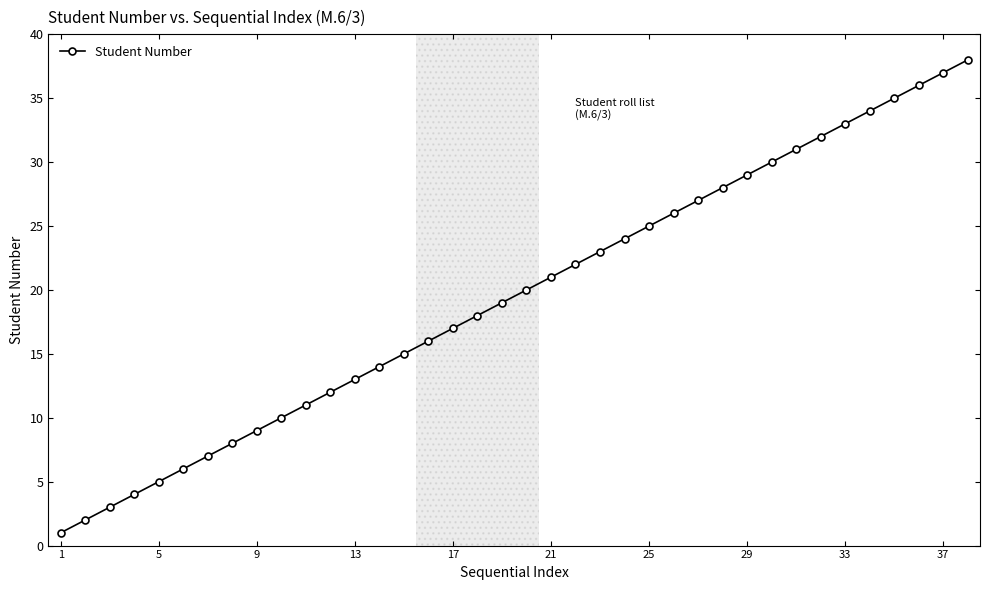

True or false: there are more than 0 points higher than both neighbors.

False